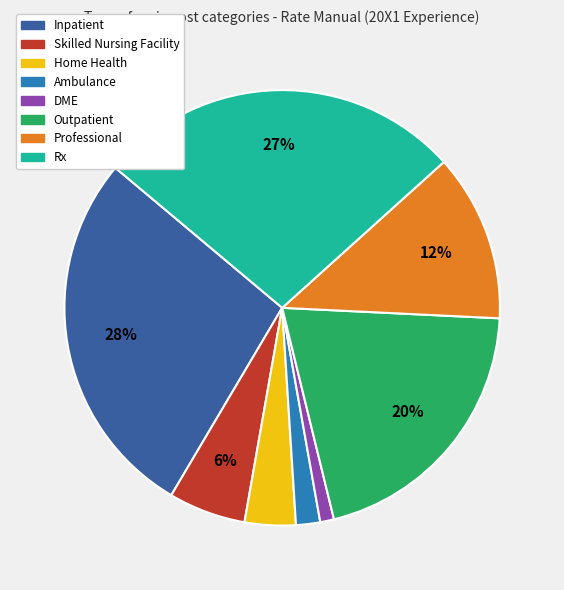

To the nearest percent, what percentage of the pie is Ambulance?

2%